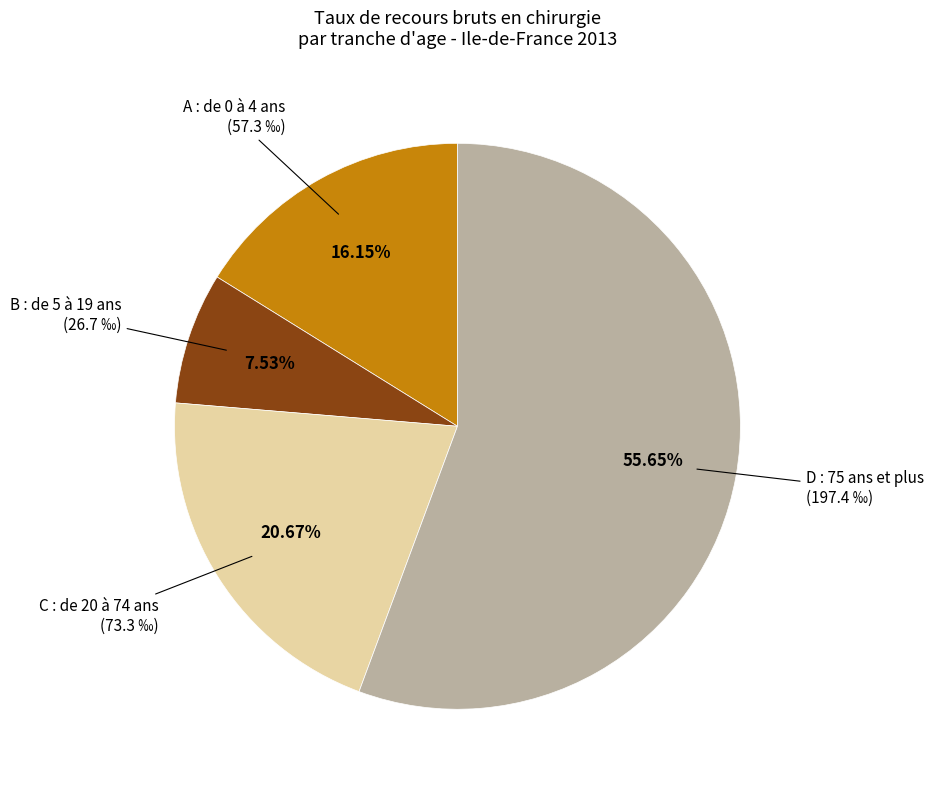

To the nearest percent, what is the average slice percentage?

25%